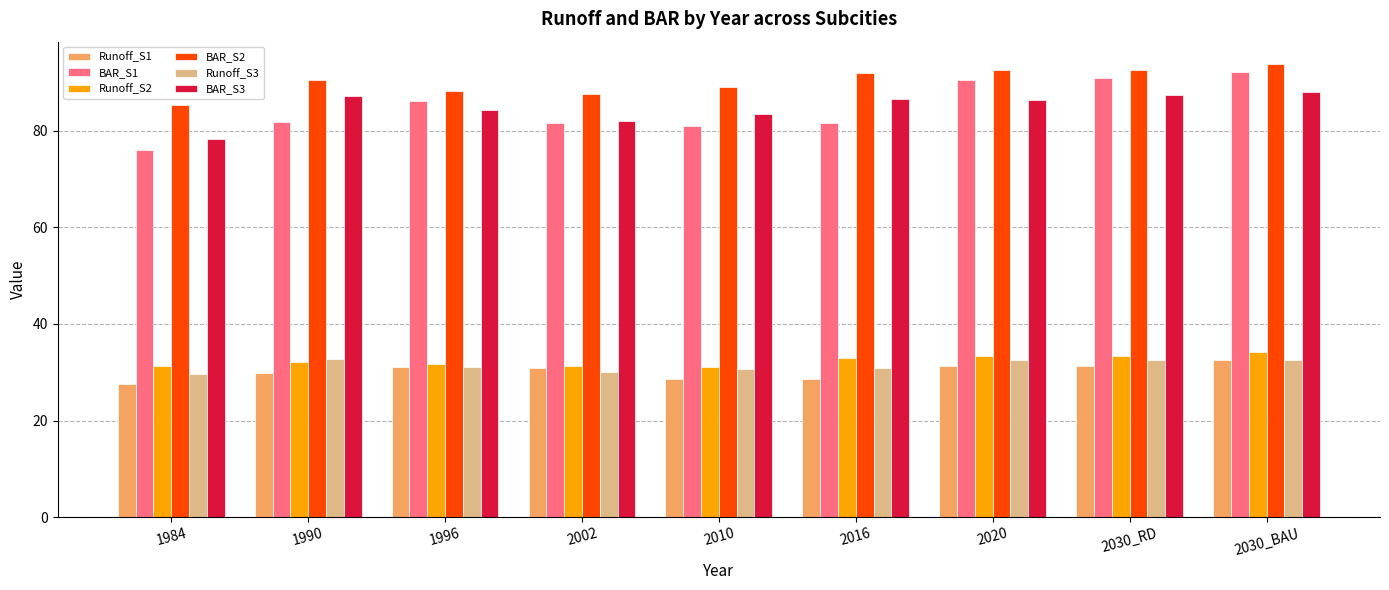

What is the label of the 6th bar from the right?

2002